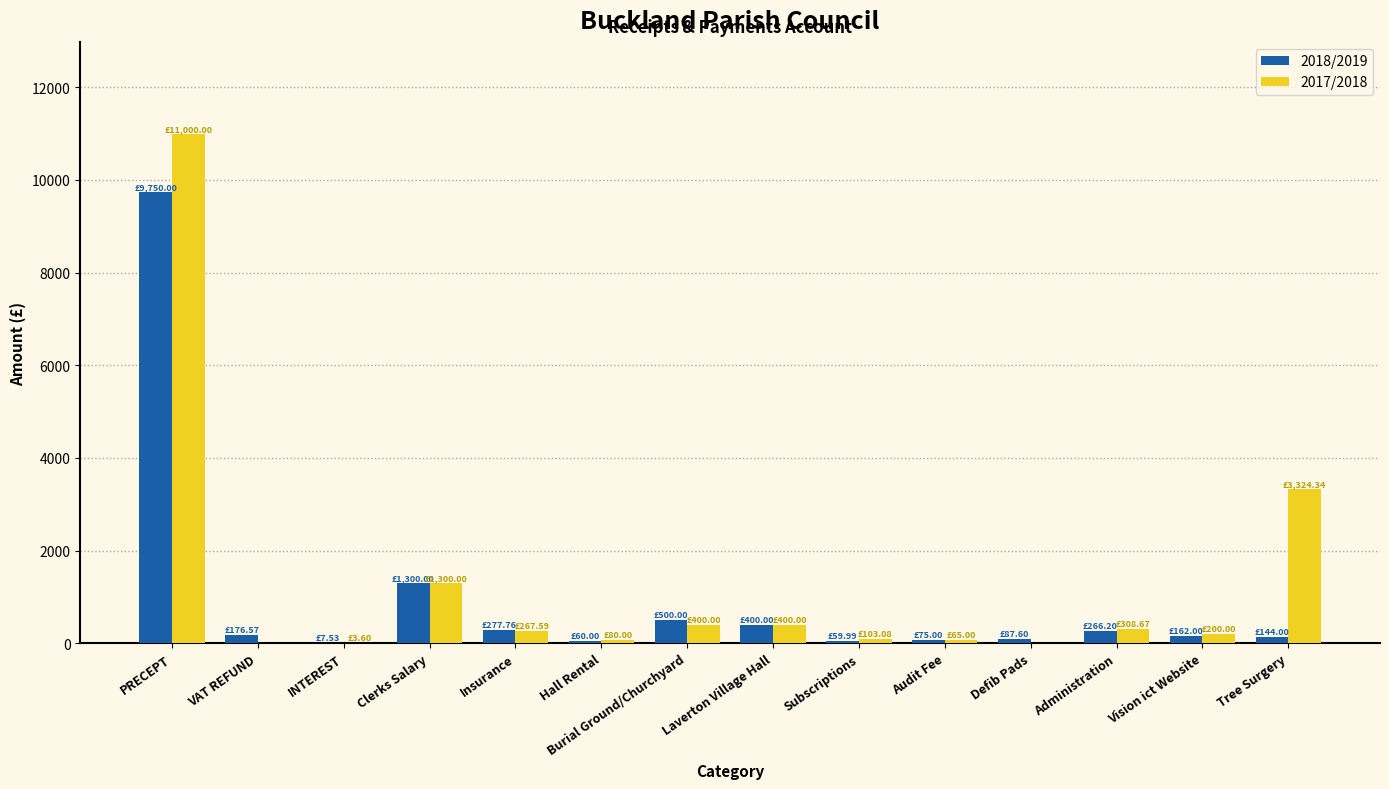

Where is 2018/2019 nearest to the value 4878?

Clerks Salary